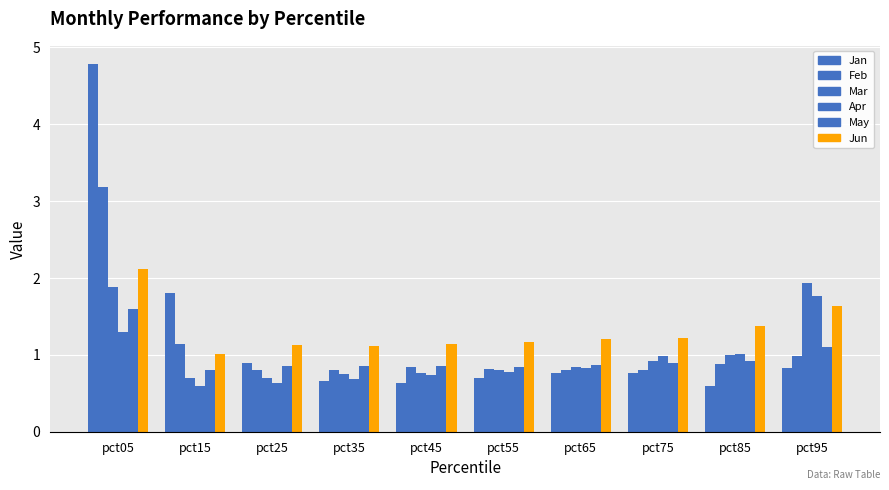

Does the chart contain stacked bars?

No